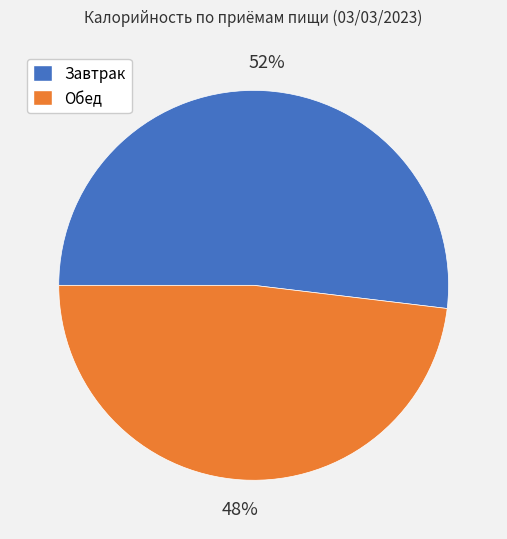

Rank the categories by value from lowest to highest.

Обед, Завтрак